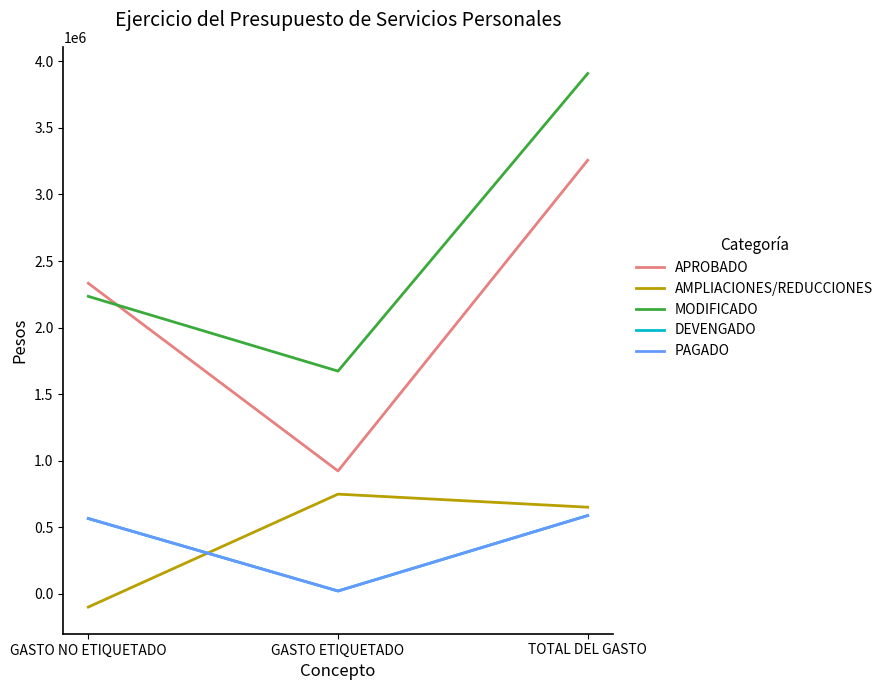

Between GASTO NO ETIQUETADO and TOTAL DEL GASTO, which series saw the biggest shift?

MODIFICADO